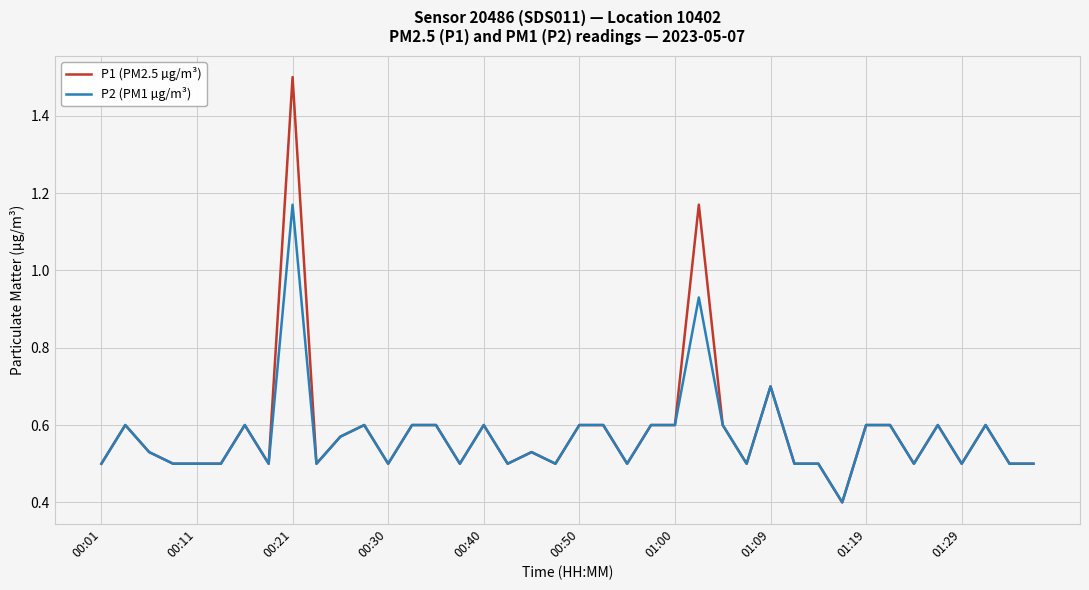

At how many categories does at least one series exceed 1?

2